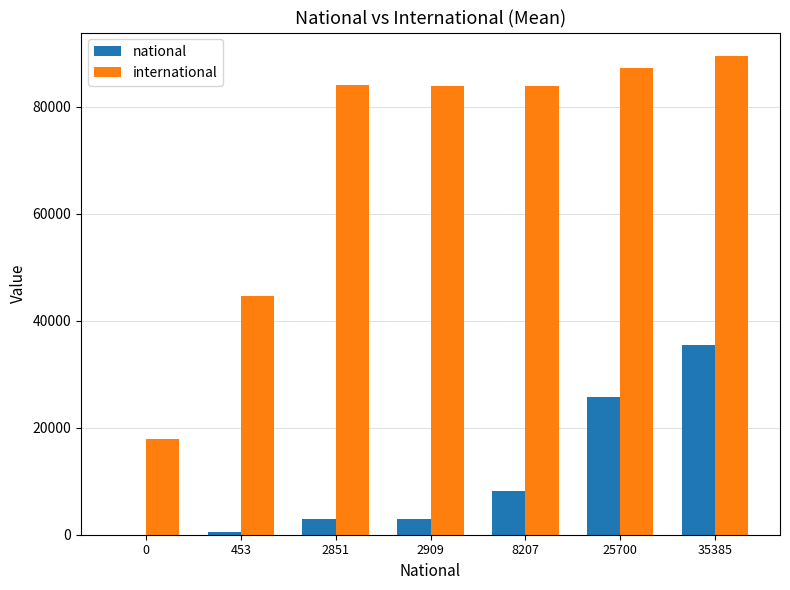

Which series has the widest spread of values?

international